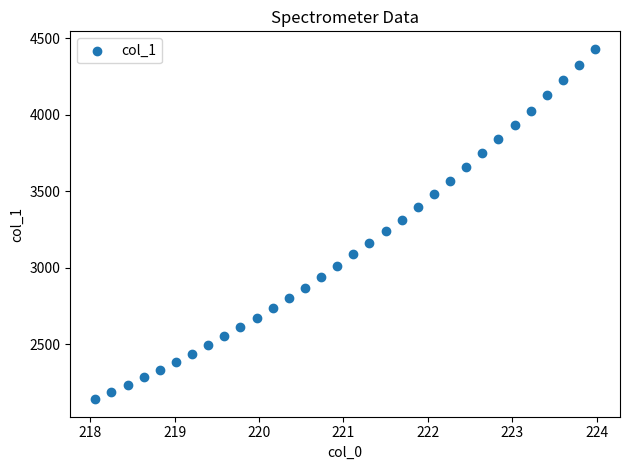

What is the range of X values (max minus min)?

5.9